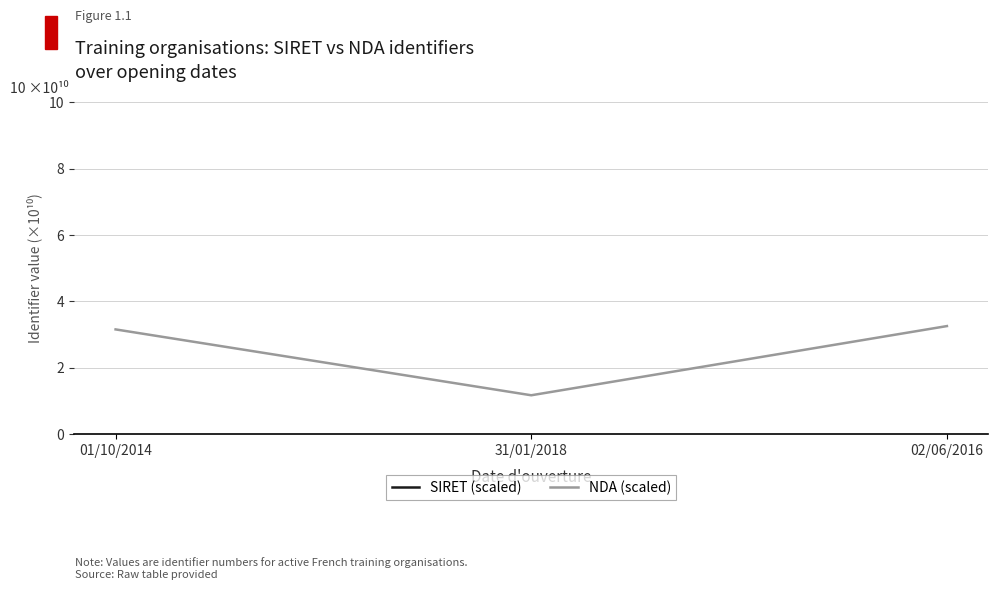

How many values in the NDA (scaled) series exceed 3?

2